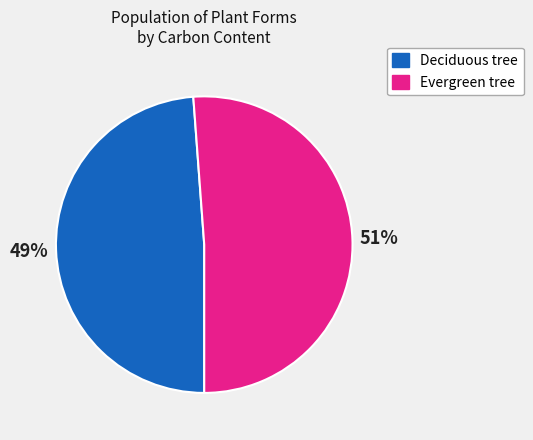

Count the number of slices in the pie.

2